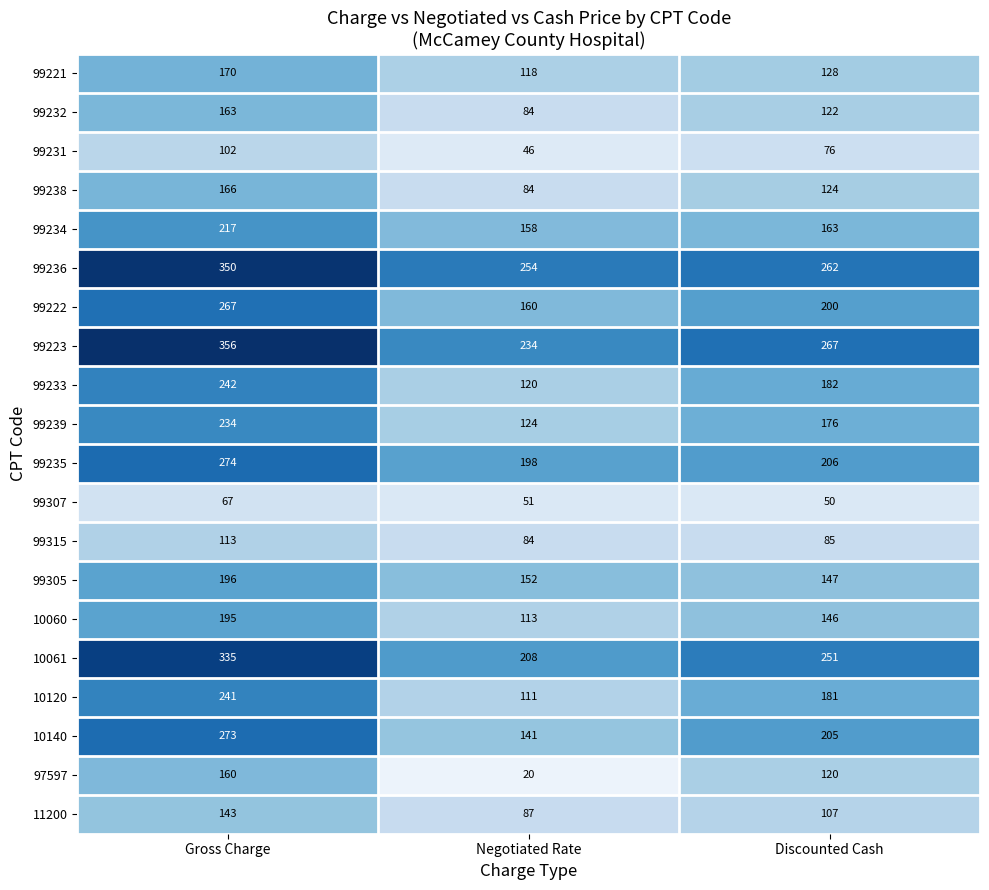

What is the total value across all series at Gross Charge?

4264